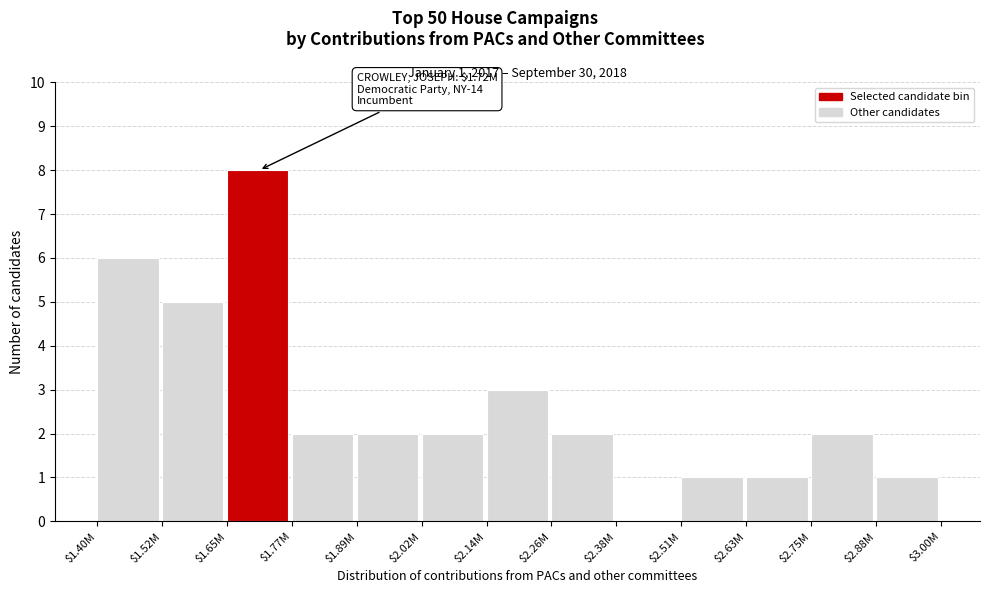

The chart shows a value of 3 at $2.14M. True or false?

True